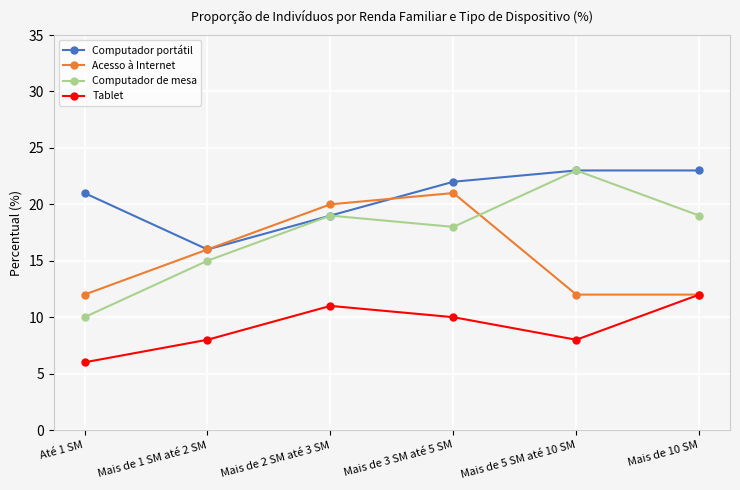

Is it true that Tablet equals 11 at Mais de 2 SM até 3 SM?

True